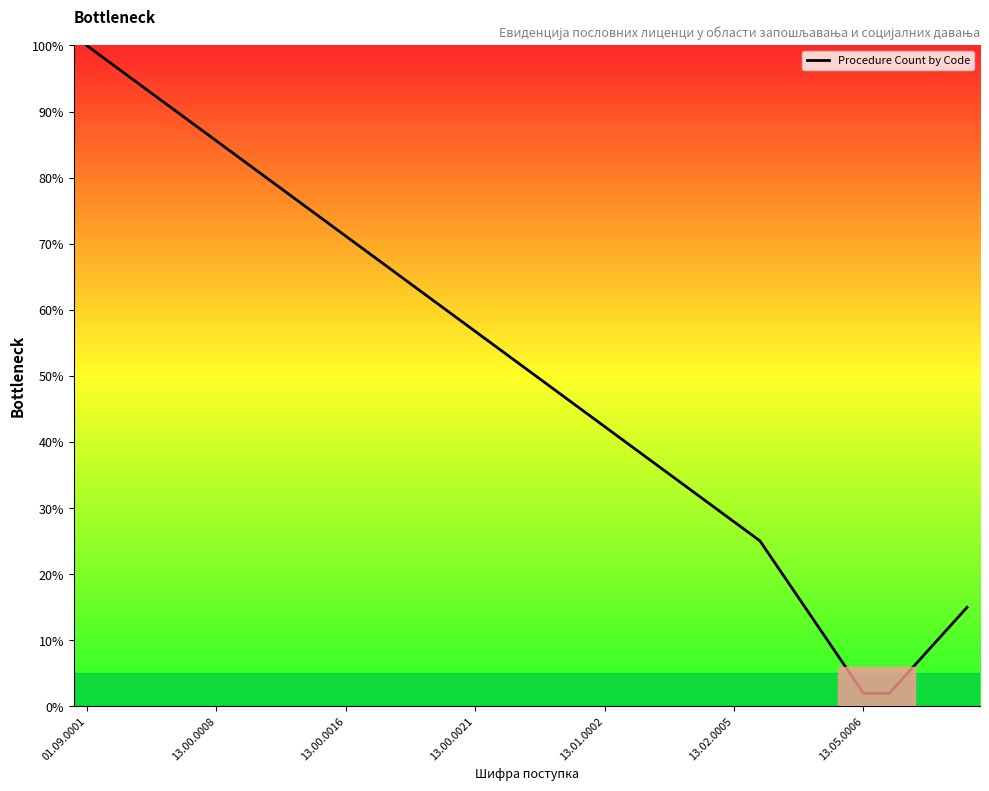

What is the difference between the maximum and minimum values?

98.0